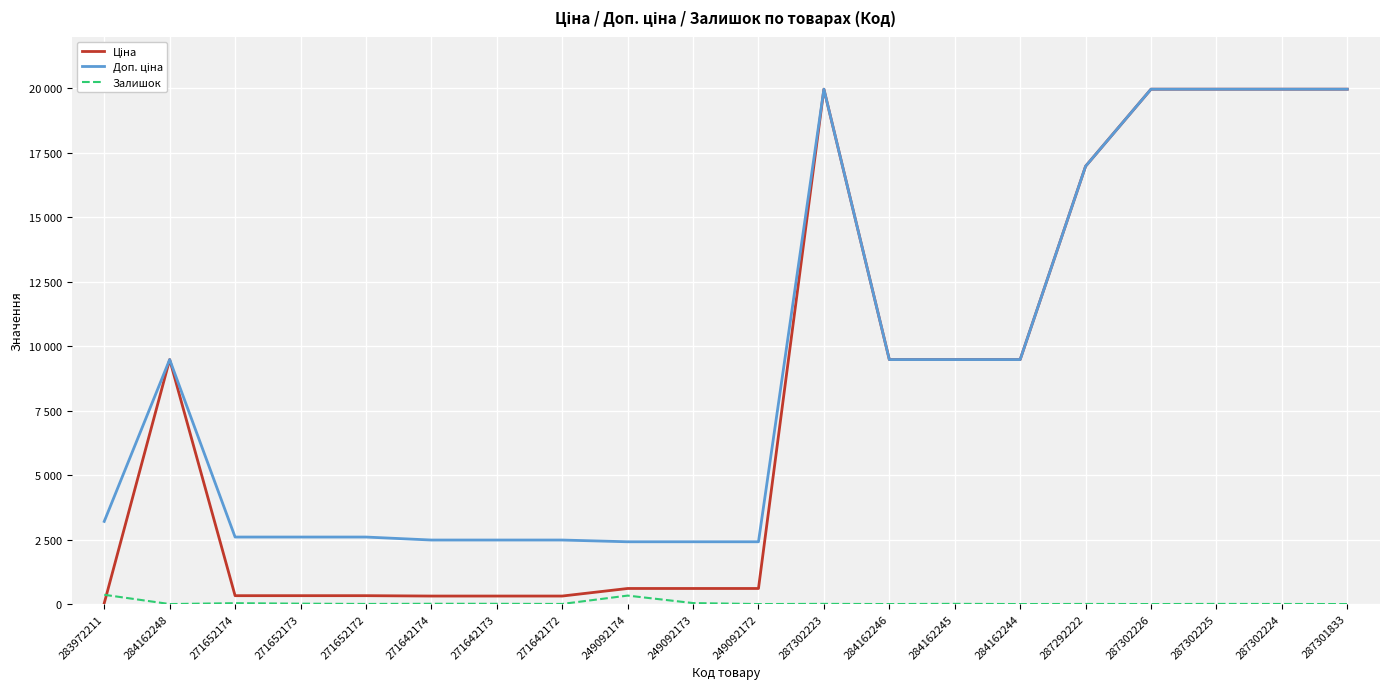

What is the difference between the highest and lowest values at 249092173?

2376.8